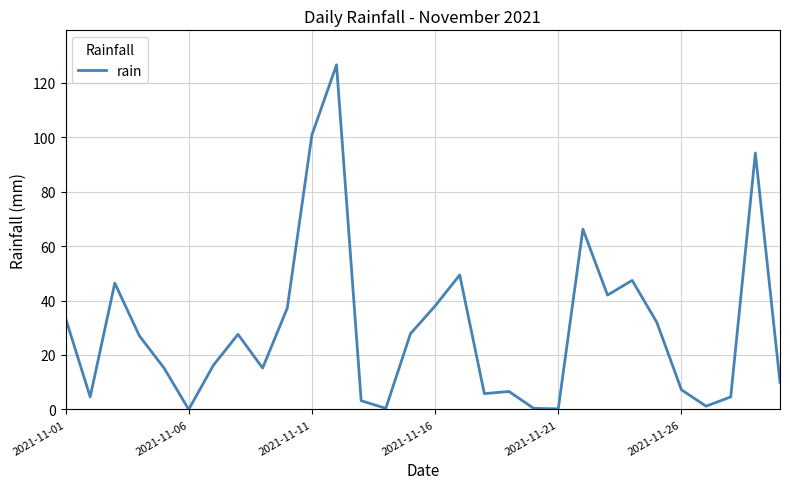

How many lines are shown in the chart?

1